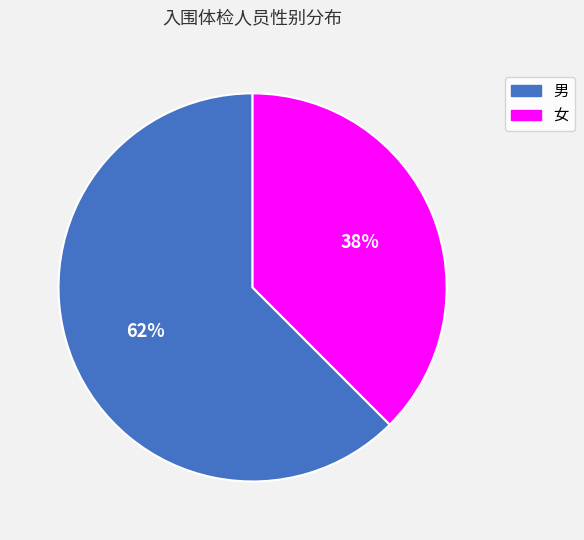

To the nearest percent, what is the combined percentage of 女 and 男?

100%